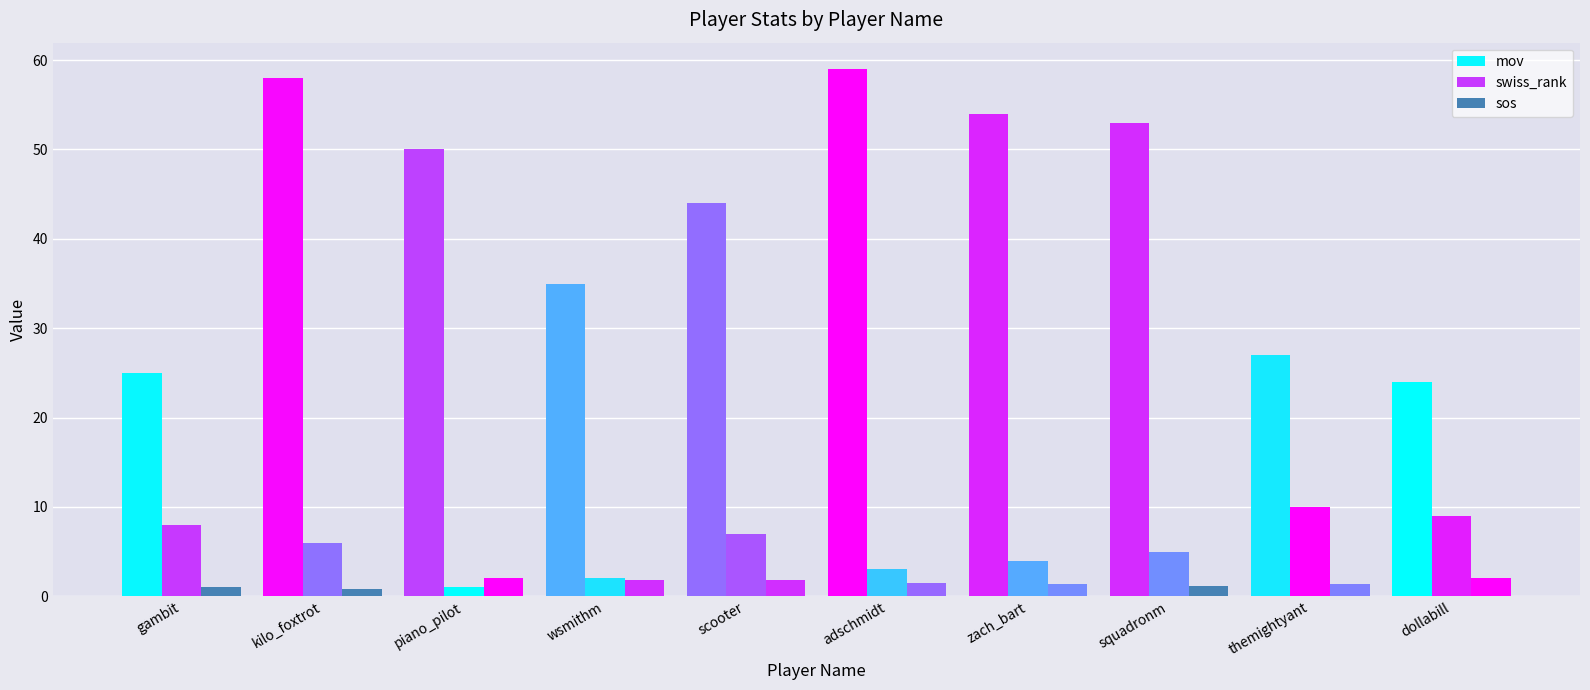

How many data points in swiss_rank are less than 6?

5